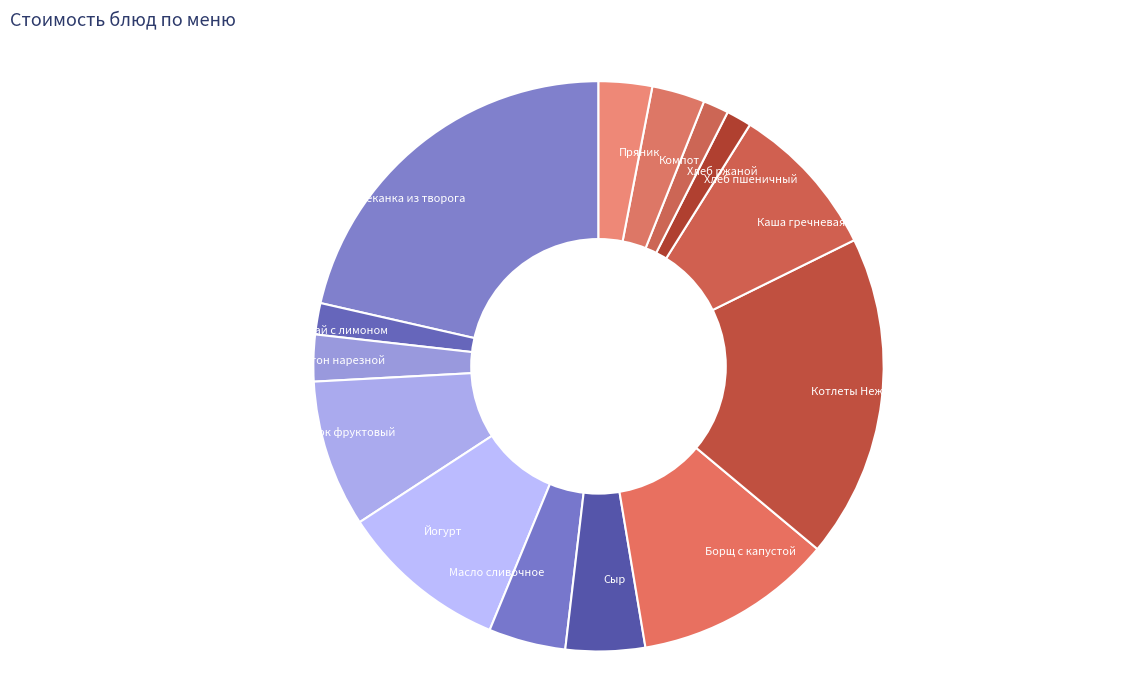

Count the number of slices in the pie.

14